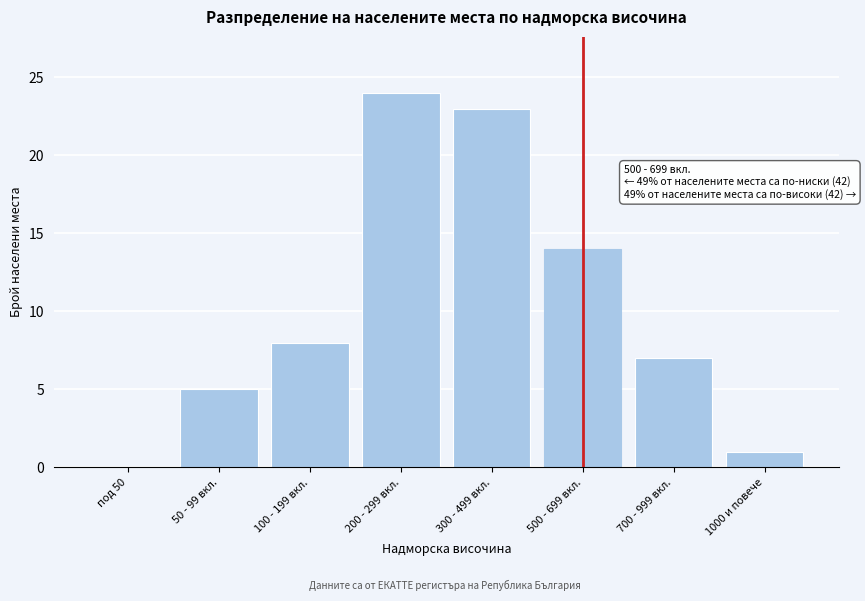

Reading right to left, what are all the values shown in this chart?

1000 и повече=1	700 - 999 вкл.=7	500 - 699 вкл.=14	300 - 499 вкл.=23	200 - 299 вкл.=24	100 - 199 вкл.=8	50 - 99 вкл.=5	под 50=0